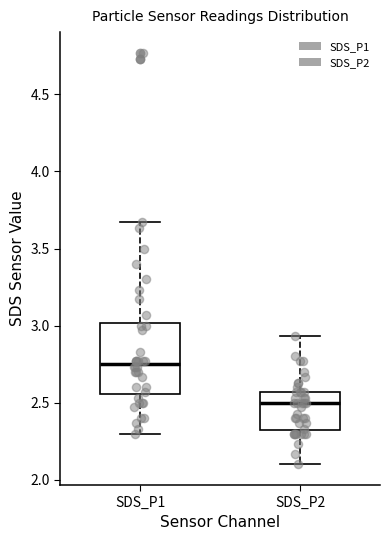

Which box has the lowest median line?

SDS_P2